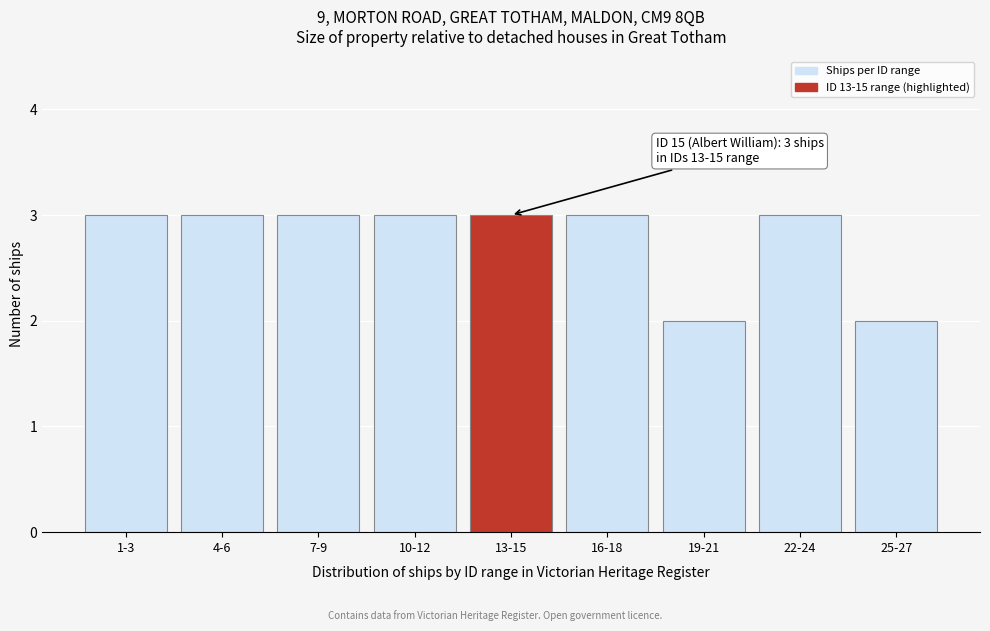

Reading right to left, list all the values displayed in this chart.

25-27=2	22-24=3	19-21=2	16-18=3	13-15=3	10-12=3	7-9=3	4-6=3	1-3=3